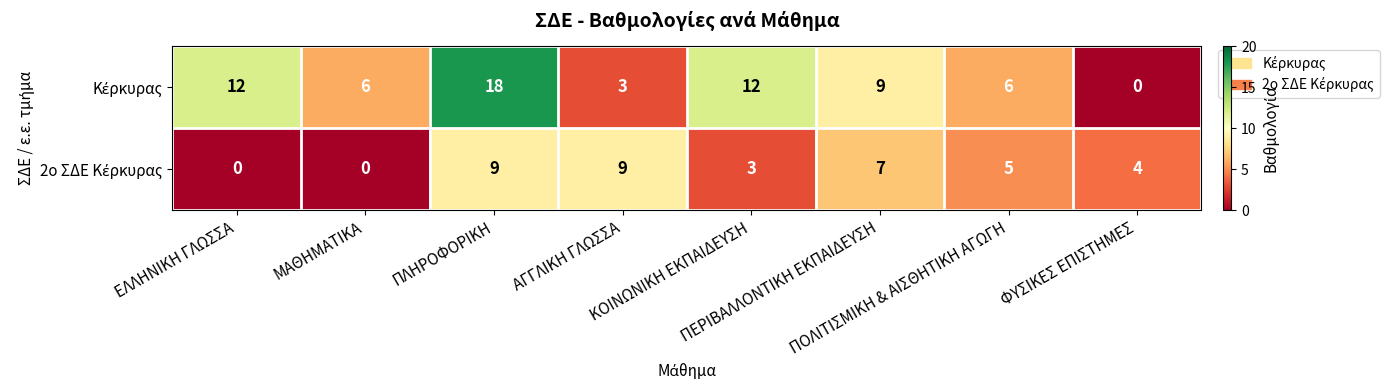

At how many categories does at least one series exceed 3?

8